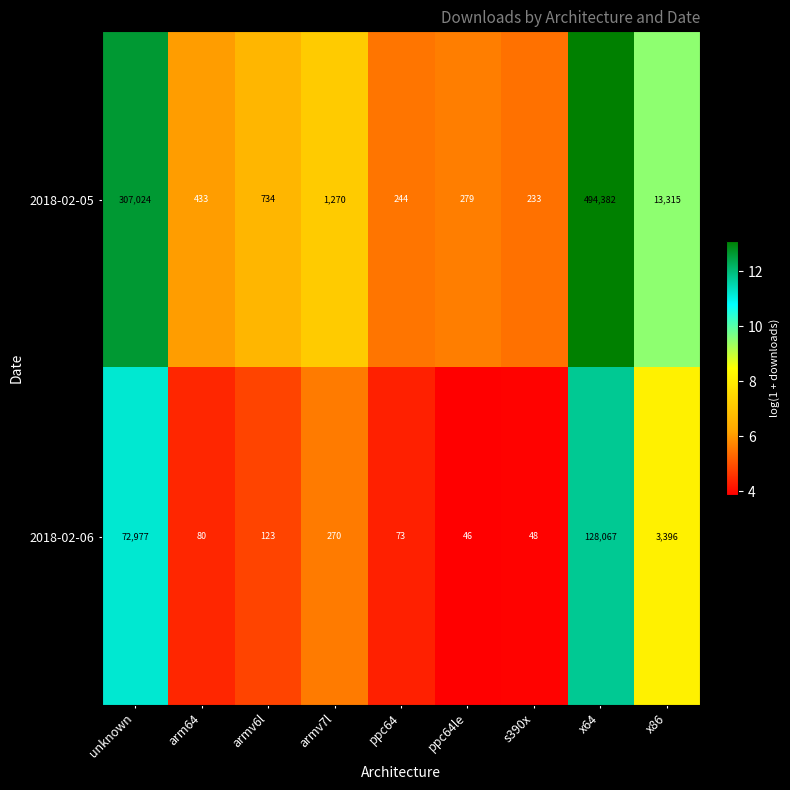

How many series are shown in this chart?

2